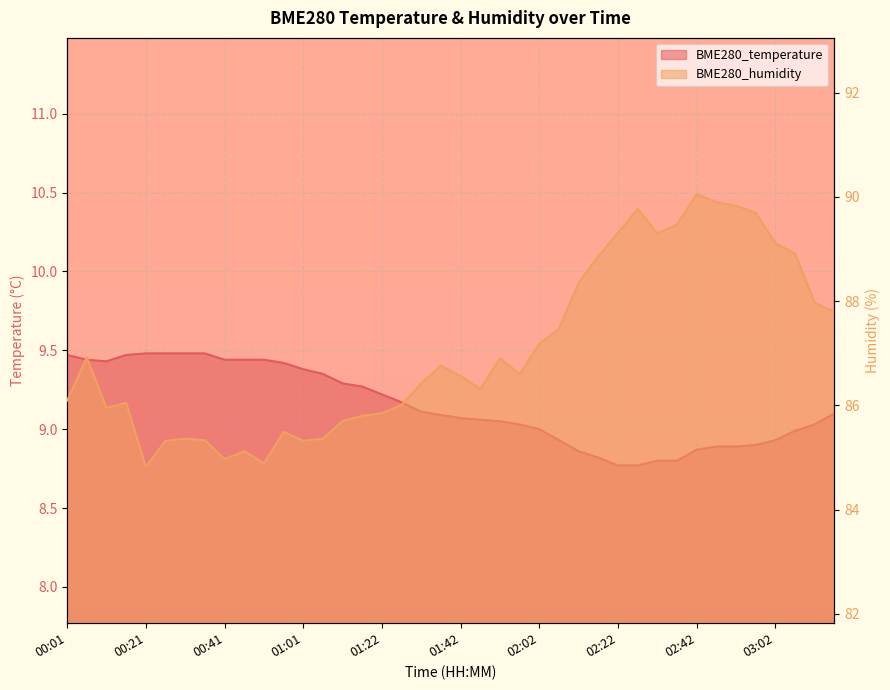

What is the difference between the maximum and second lowest values in the BME280_humidity series?

5.2